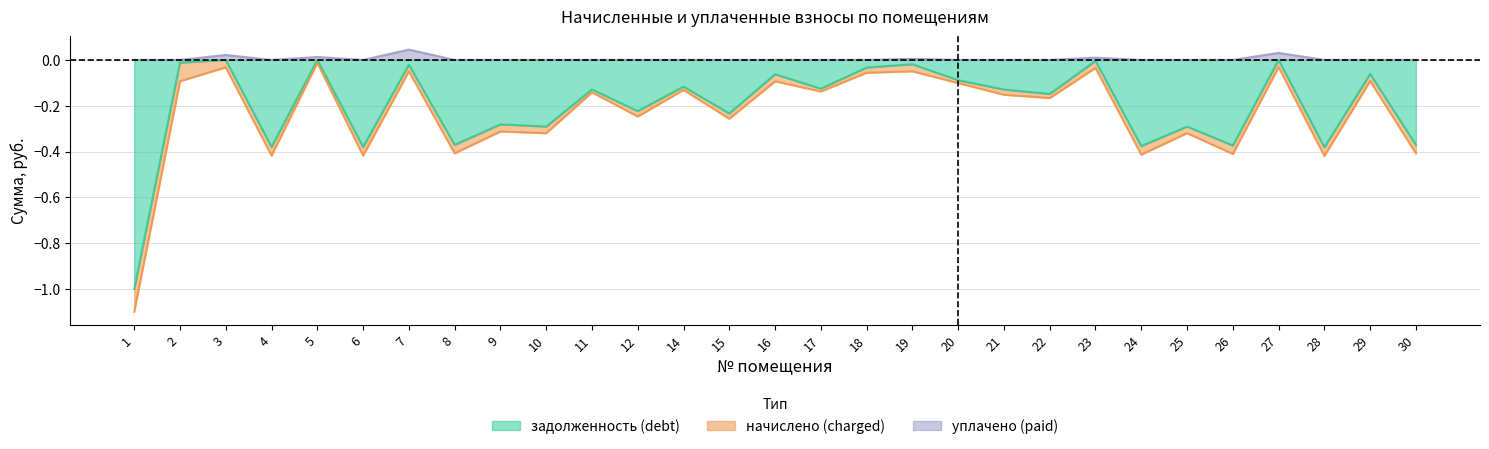

Is the value of задолженность (debt) at 1 greater than the value of уплачено (paid) at 14?

No